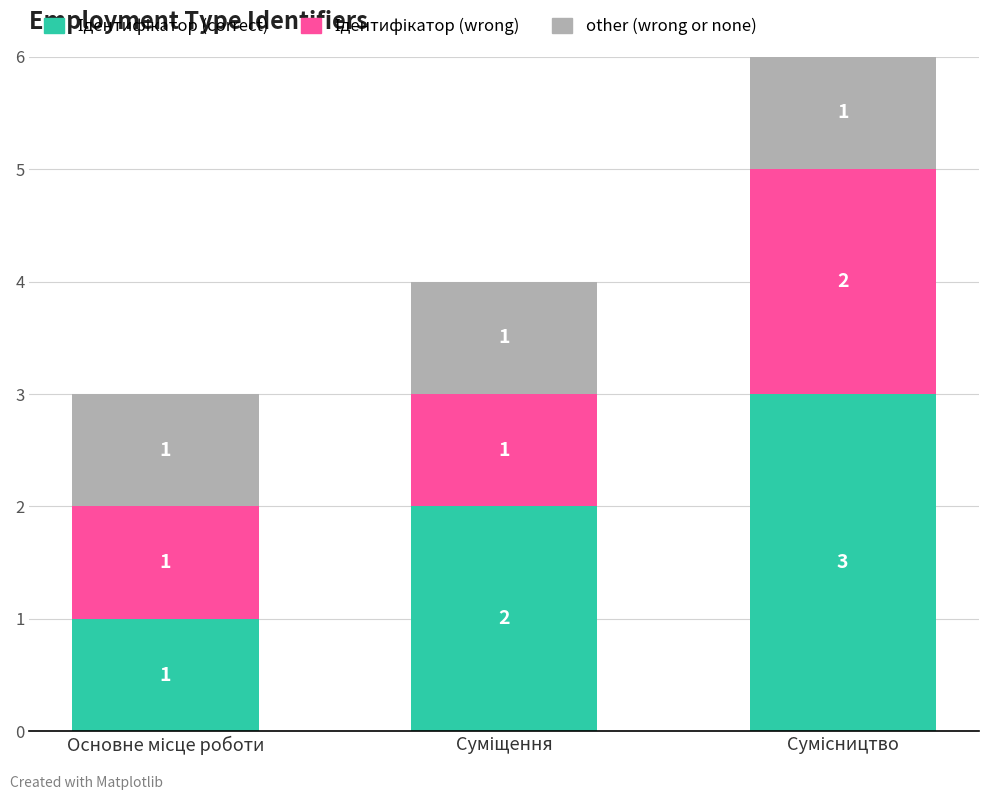

What is the sum of all Ідентифікатор (wrong) values?

4